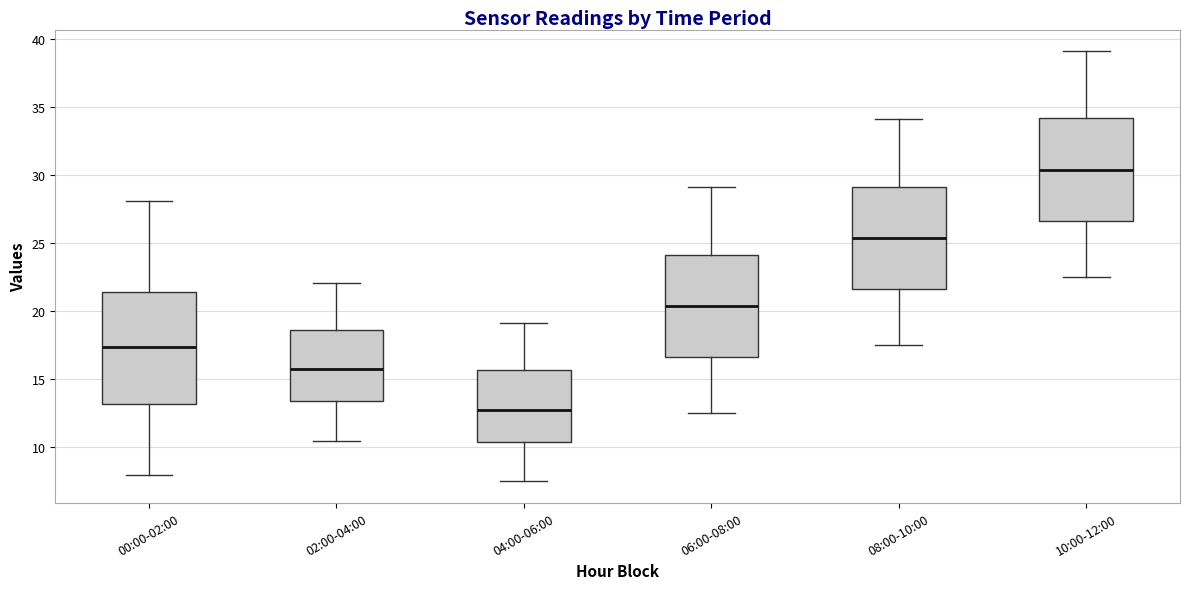

Which box is the tallest, from its lower edge to its upper edge?

00:00-02:00